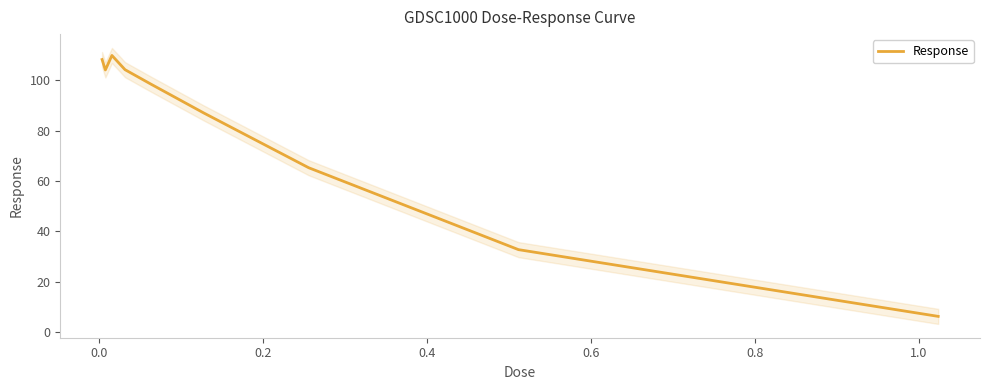

What is the sum of all values?

716.0